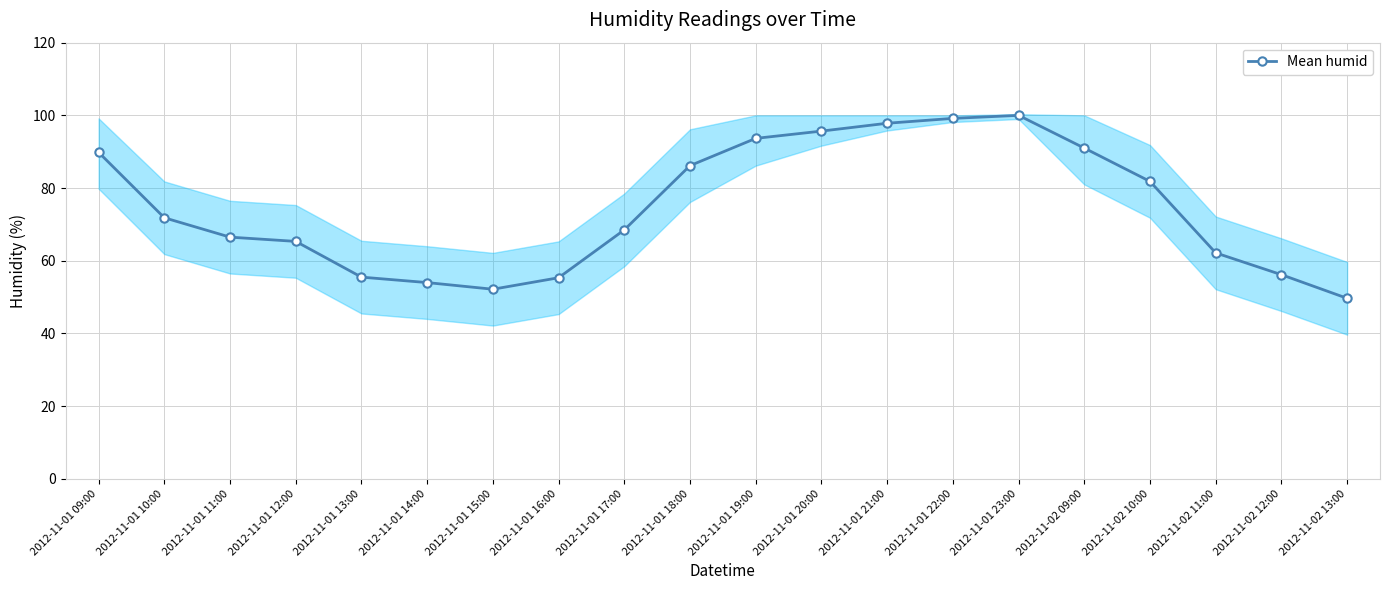

At which category does the data reach its first local peak?

2012-11-01 23:00